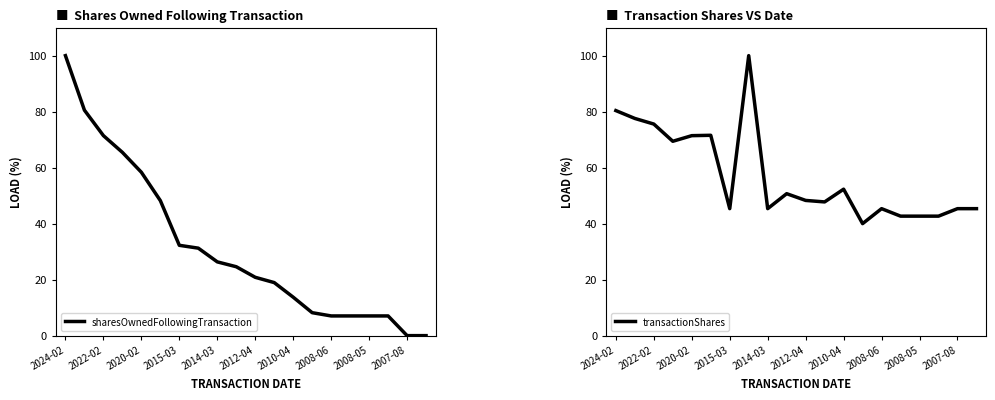

What is the difference between the maximum and minimum values in the sharesOwnedFollowingTransaction series?

100.0